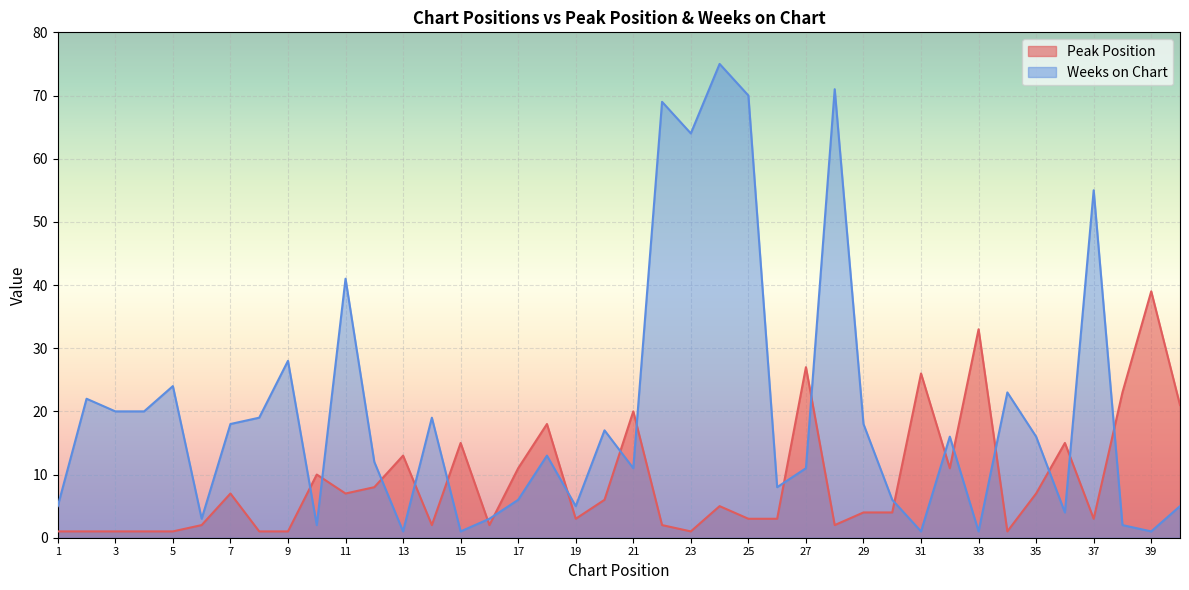

Which series has the widest spread of values?

Weeks on Chart